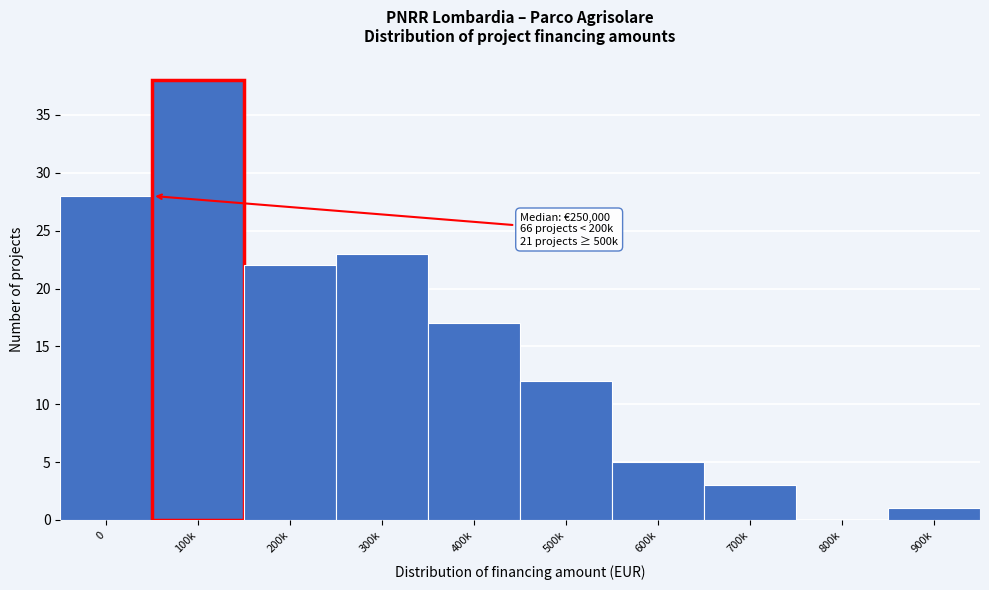

Reading left to right, transcribe all the data shown in this chart.

0=28	100k=38	200k=22	300k=23	400k=17	500k=12	600k=5	700k=3	800k=0	900k=1